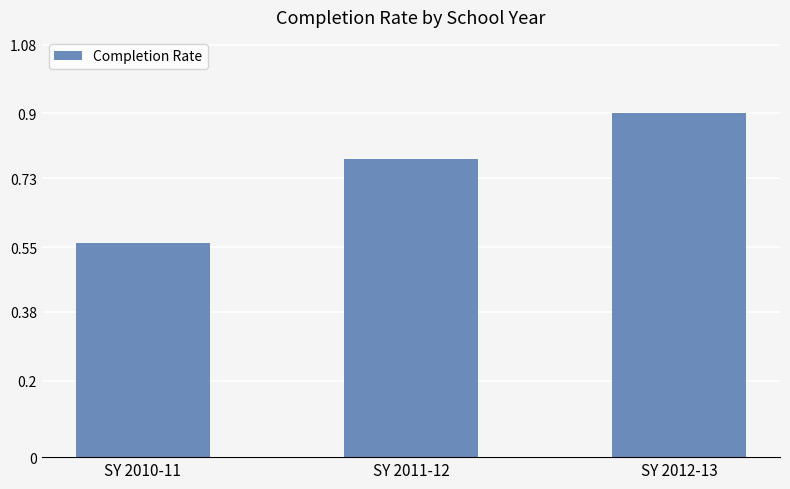

What is the change in value from SY 2011-12 to SY 2012-13?

+0.1